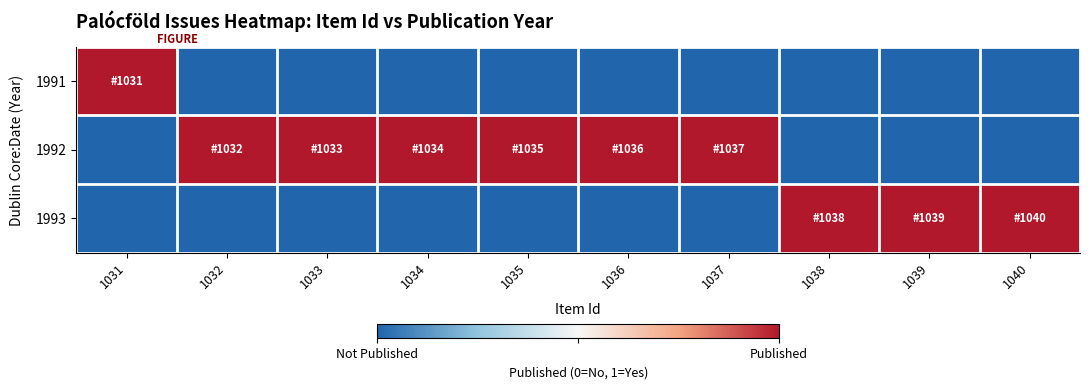

At how many categories does at least one series exceed 0?

10